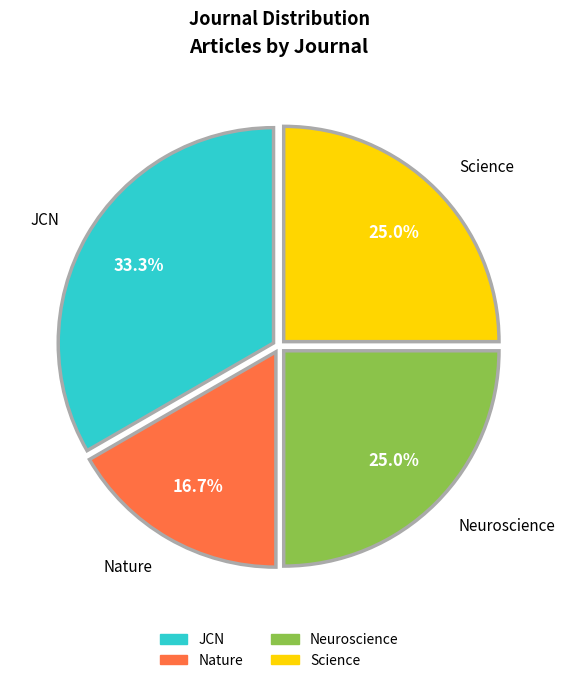

What is the largest slice in the pie chart?

JCN